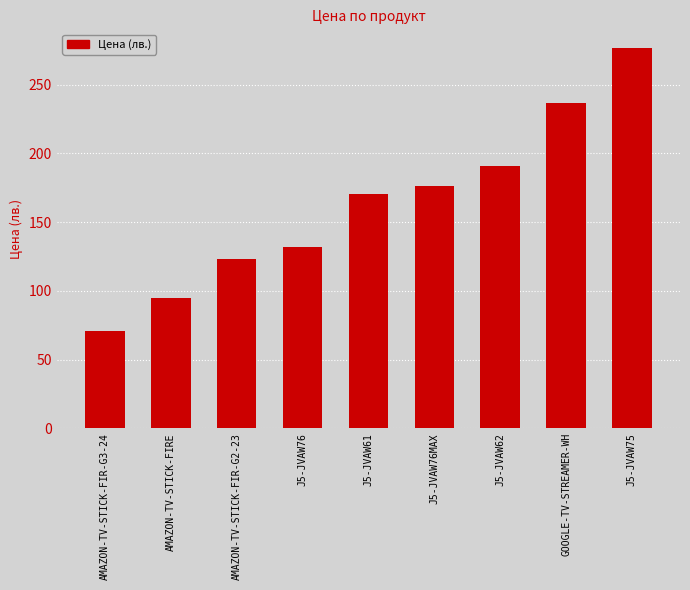

What is the label of the 7th bar from the left?

J5-JVAW62